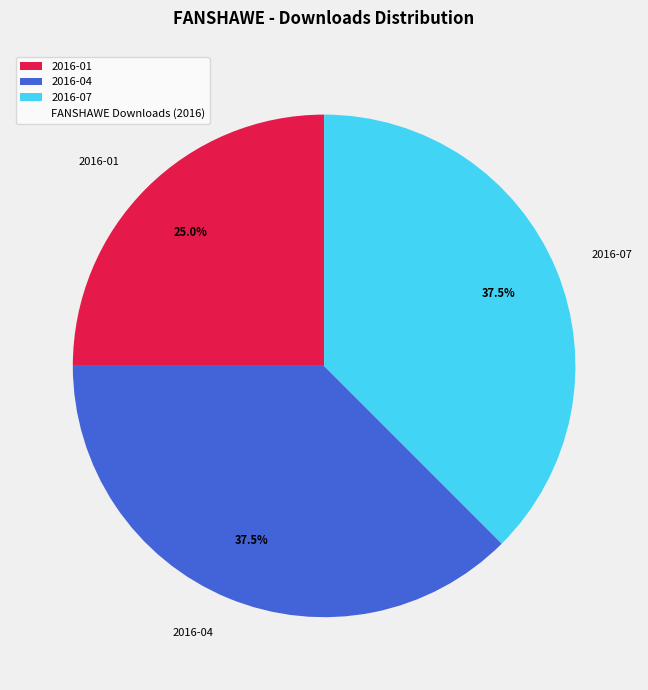

Does 2016-01 represent more than half of the total?

No